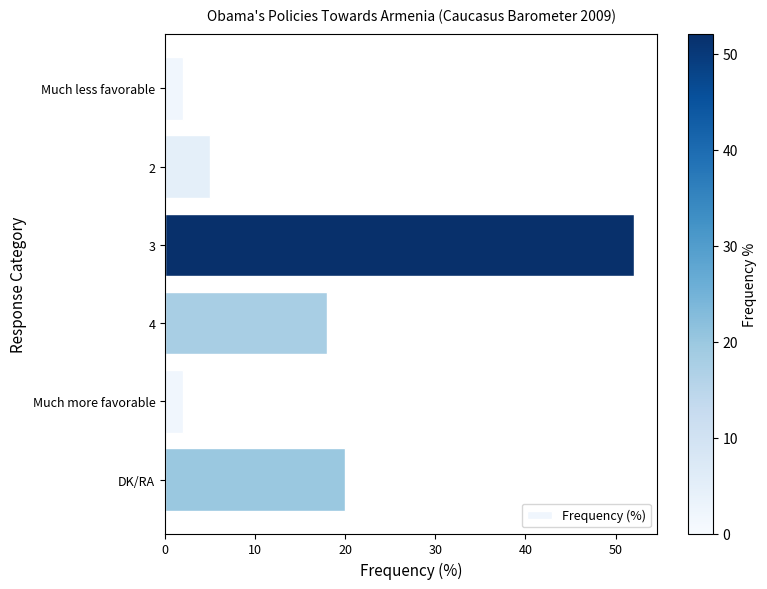

At which label is the value closest to 27?

DK/RA